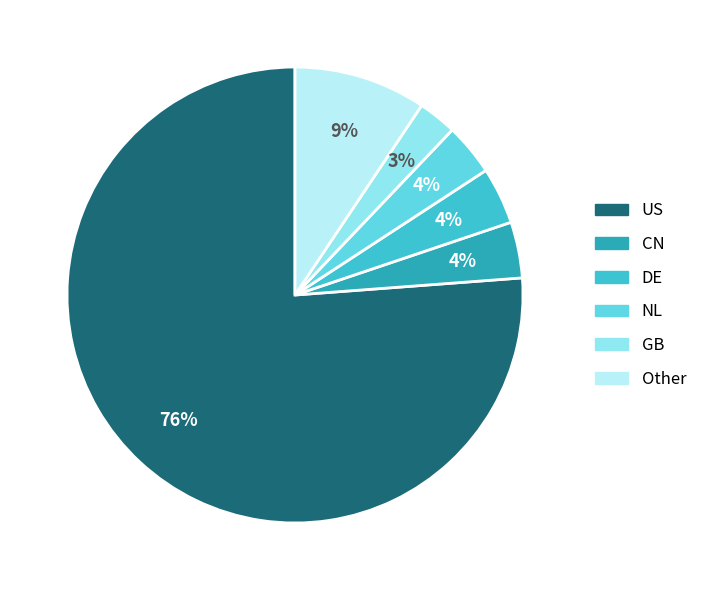

Is there a majority slice in this chart?

Yes